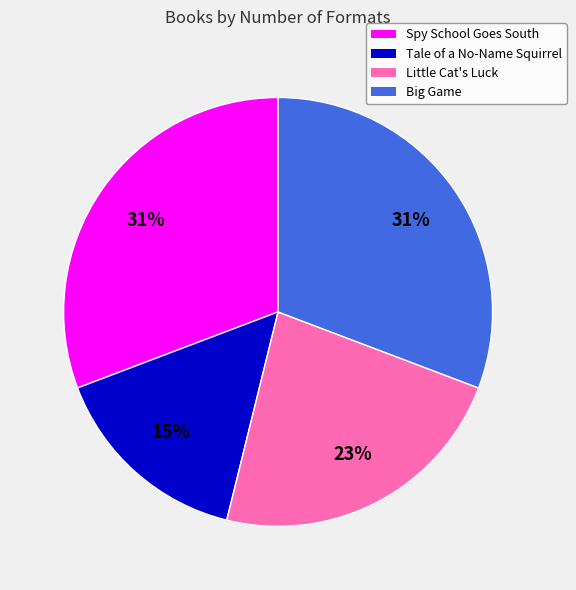

How many slices are in this pie chart?

4